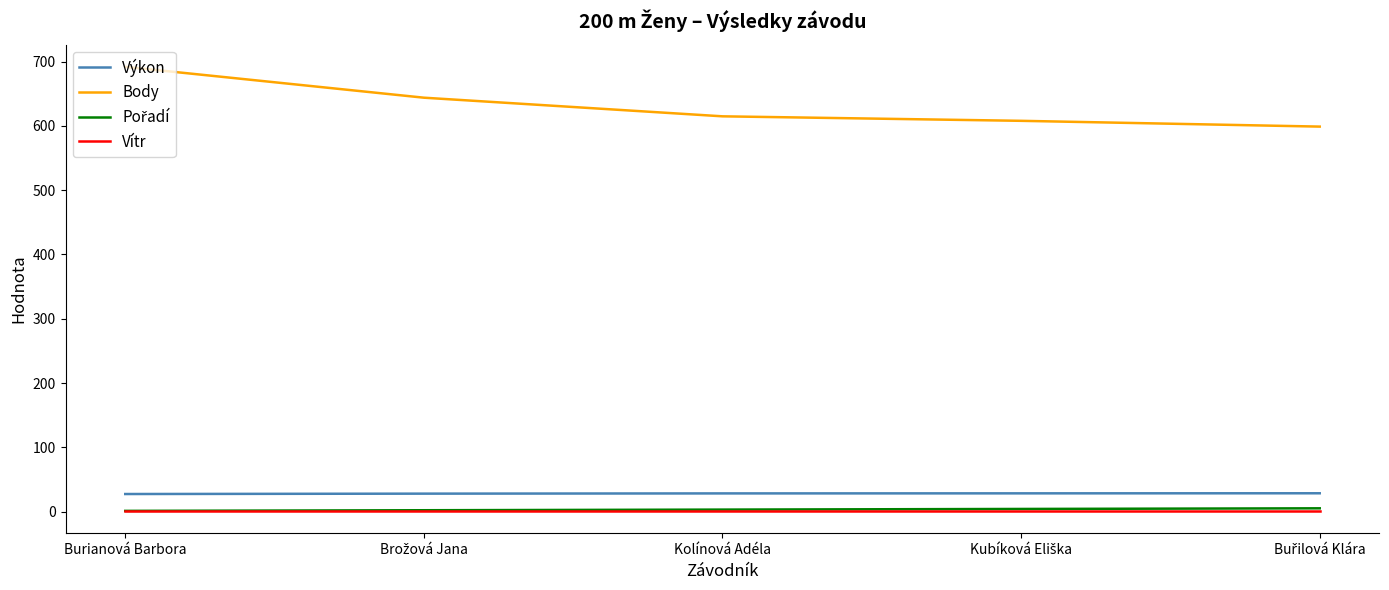

At which label does Body first exceed 615?

Burianová Barbora